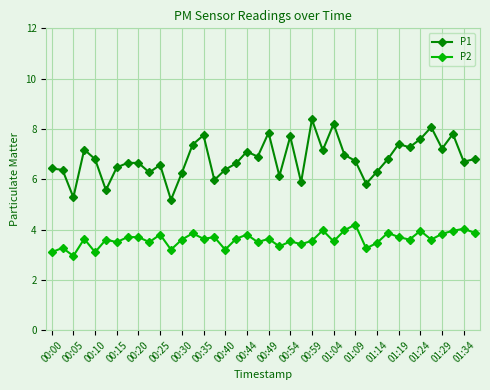

True or false: P2 has more than 2 points higher than both neighbors.

True